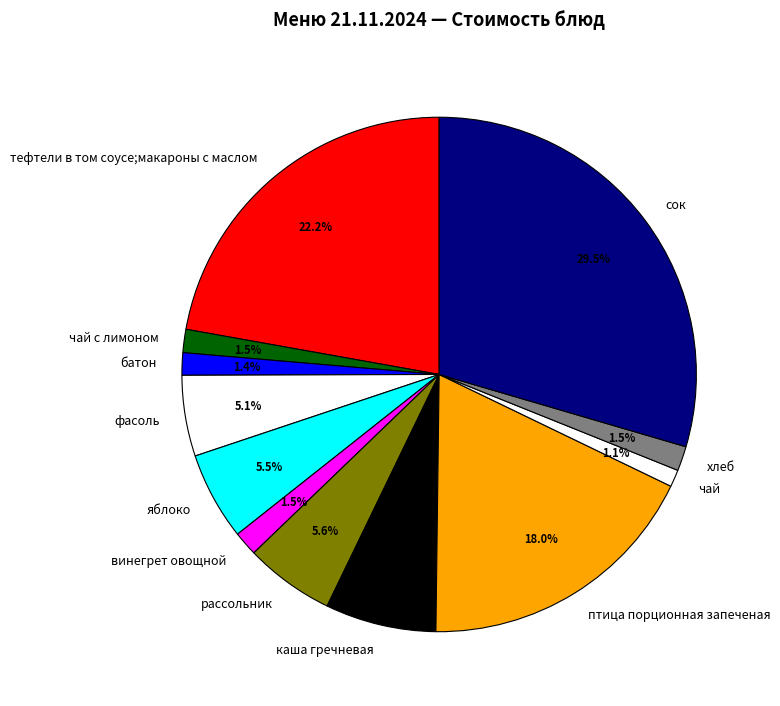

To the nearest percent, what portion does чай represent?

1%